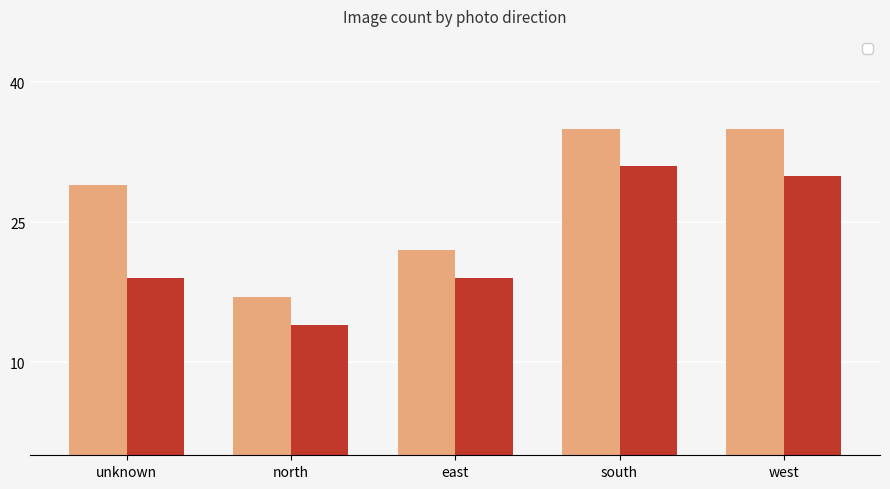

Are the bars horizontal?

No